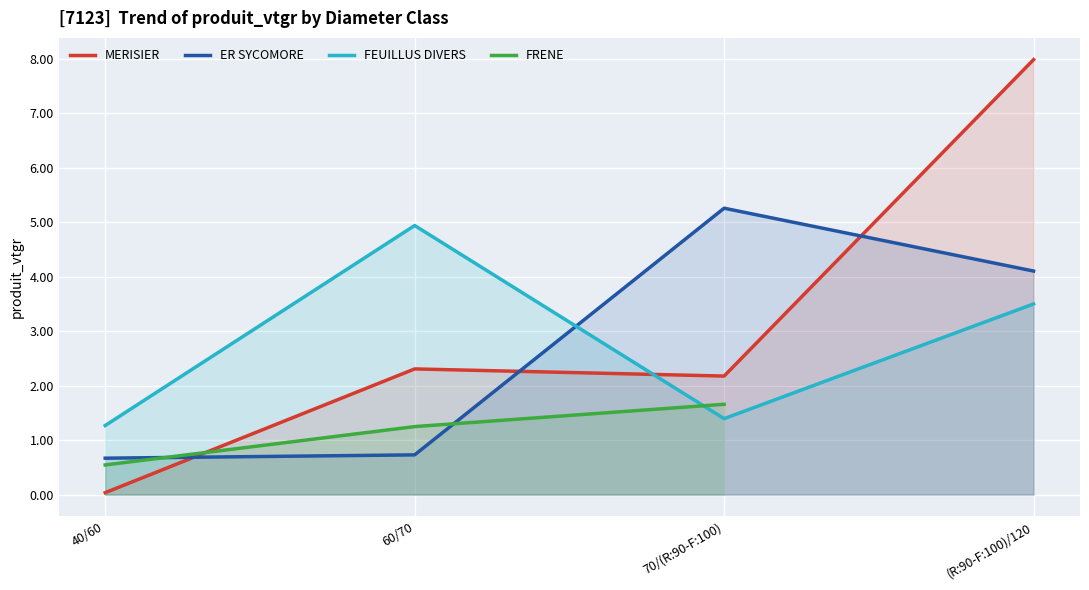

What is the total value across all series at 40/60?

2.0